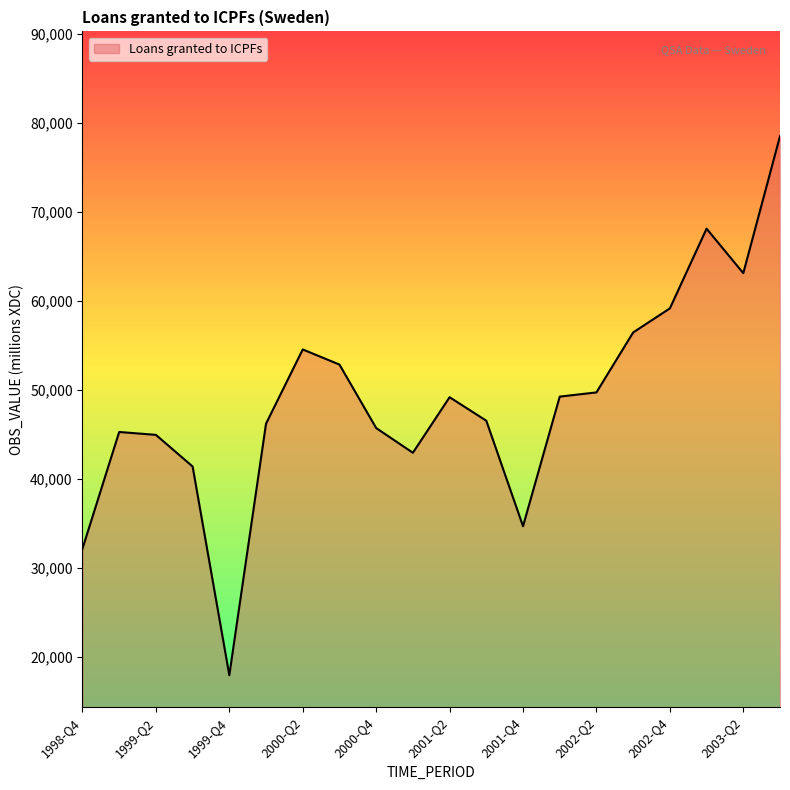

What is the smallest value displayed?

17920